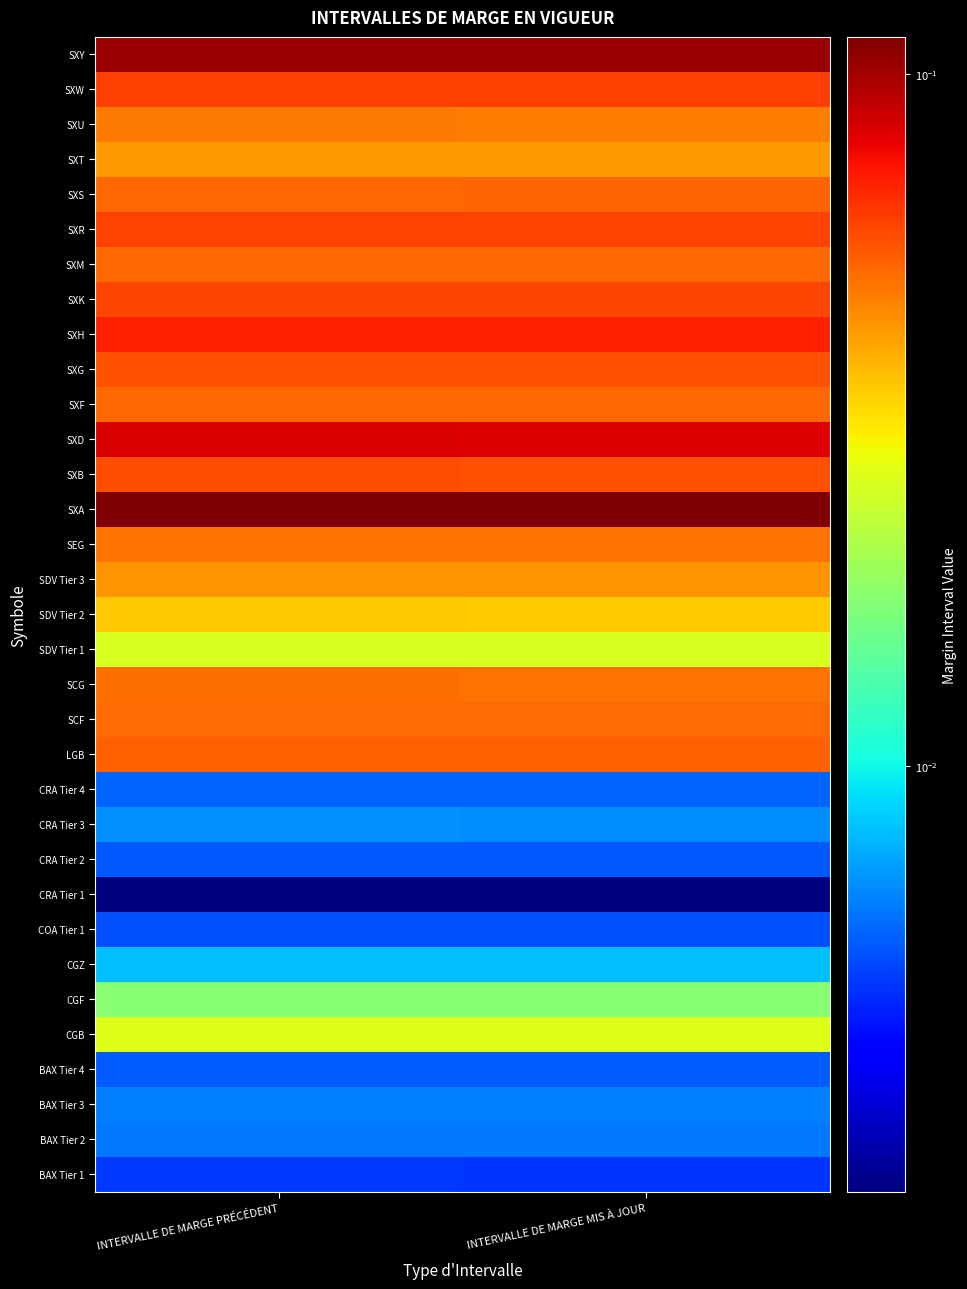

What is the greatest value displayed?

0.1